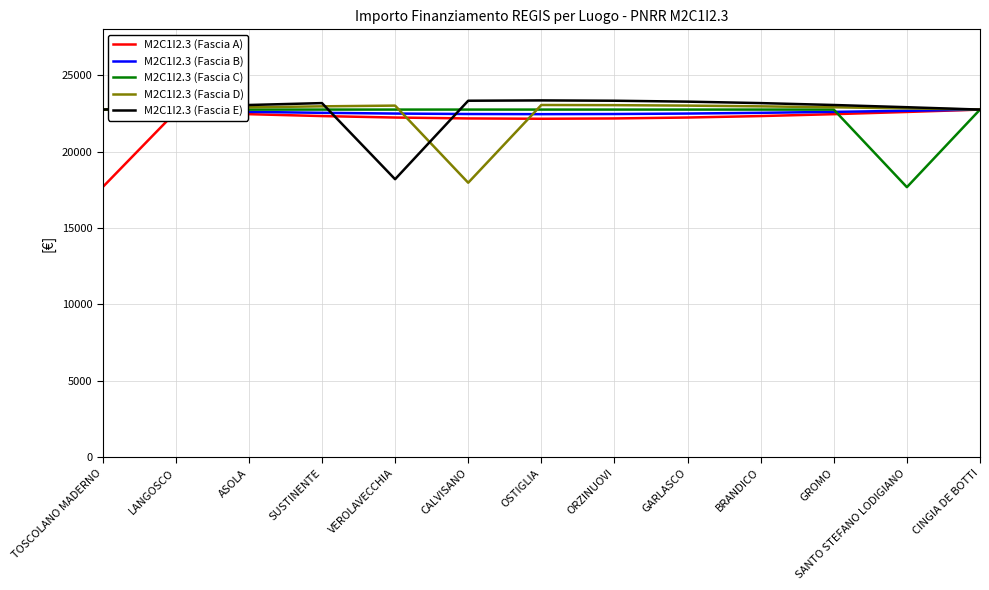

Reading left to right, list all the values displayed in this chart.

M2C1I2.3 (Fascia A): TOSCOLANO MADERNO=17674.8	LANGOSCO=22594.7	ASOLA=22450.0	SUSTINENTE=22325.7	VEROLAVECCHIA=22230.4	CALVISANO=22170.4	OSTIGLIA=22150.0	ORZINUOVI=22170.4	GARLASCO=22230.4	BRANDICO=22325.7	GROMO=22450.0	SANTO STEFANO LODIGIANO=22594.7	CINGIA DE BOTTI=22750.0
M2C1I2.3 (Fascia B): TOSCOLANO MADERNO=22750.0	LANGOSCO=22672.4	ASOLA=22600.0	SUSTINENTE=22537.9	VEROLAVECCHIA=22490.2	CALVISANO=22460.2	OSTIGLIA=22450.0	ORZINUOVI=22460.2	GARLASCO=22490.2	BRANDICO=22537.9	GROMO=22600.0	SANTO STEFANO LODIGIANO=22672.4	CINGIA DE BOTTI=22750.0
M2C1I2.3 (Fascia C): TOSCOLANO MADERNO=22750.0	LANGOSCO=22750.0	ASOLA=22750.0	SUSTINENTE=22750.0	VEROLAVECCHIA=22750.0	CALVISANO=22750.0	OSTIGLIA=22750.0	ORZINUOVI=22750.0	GARLASCO=22750.0	BRANDICO=22750.0	GROMO=22750.0	SANTO STEFANO LODIGIANO=17674.8	CINGIA DE BOTTI=22750.0
M2C1I2.3 (Fascia D): TOSCOLANO MADERNO=22750.0	LANGOSCO=22827.6	ASOLA=22900.0	SUSTINENTE=22962.1	VEROLAVECCHIA=23009.8	CALVISANO=17964.6	OSTIGLIA=23050.0	ORZINUOVI=23039.8	GARLASCO=23009.8	BRANDICO=22962.1	GROMO=22900.0	SANTO STEFANO LODIGIANO=22827.6	CINGIA DE BOTTI=22750.0
M2C1I2.3 (Fascia E): TOSCOLANO MADERNO=22750.0	LANGOSCO=22905.3	ASOLA=23050.0	SUSTINENTE=23174.3	VEROLAVECCHIA=18194.4	CALVISANO=23329.6	OSTIGLIA=23350.0	ORZINUOVI=23329.6	GARLASCO=23269.6	BRANDICO=23174.3	GROMO=23050.0	SANTO STEFANO LODIGIANO=22905.3	CINGIA DE BOTTI=22750.0